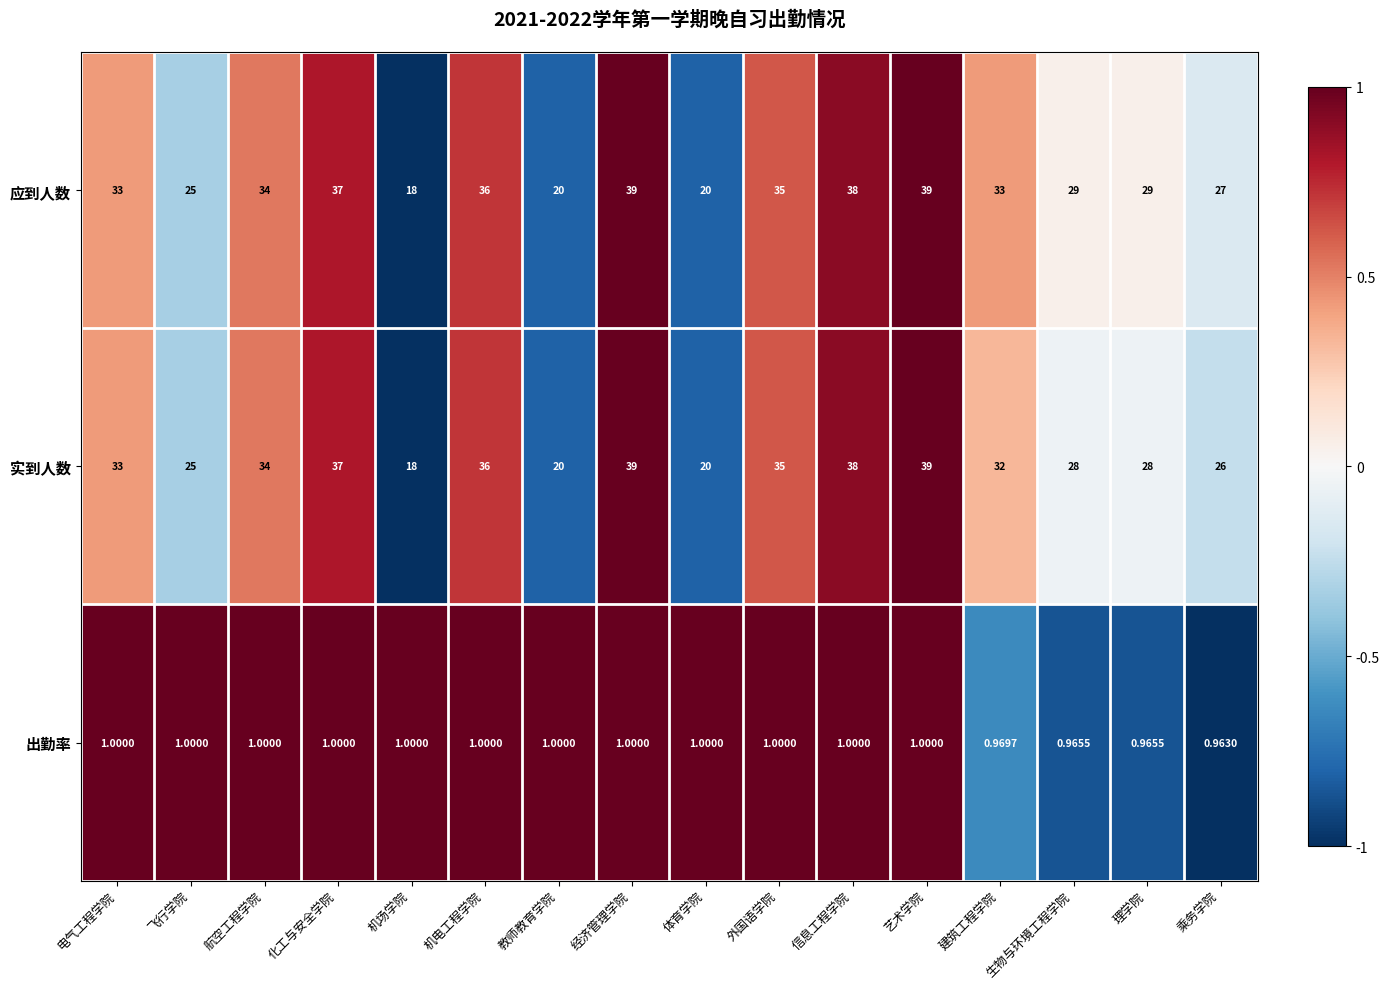

Is the value of 应到人数 at 化工与安全学院 greater than the value of 出勤率 at 外国语学院?

Yes